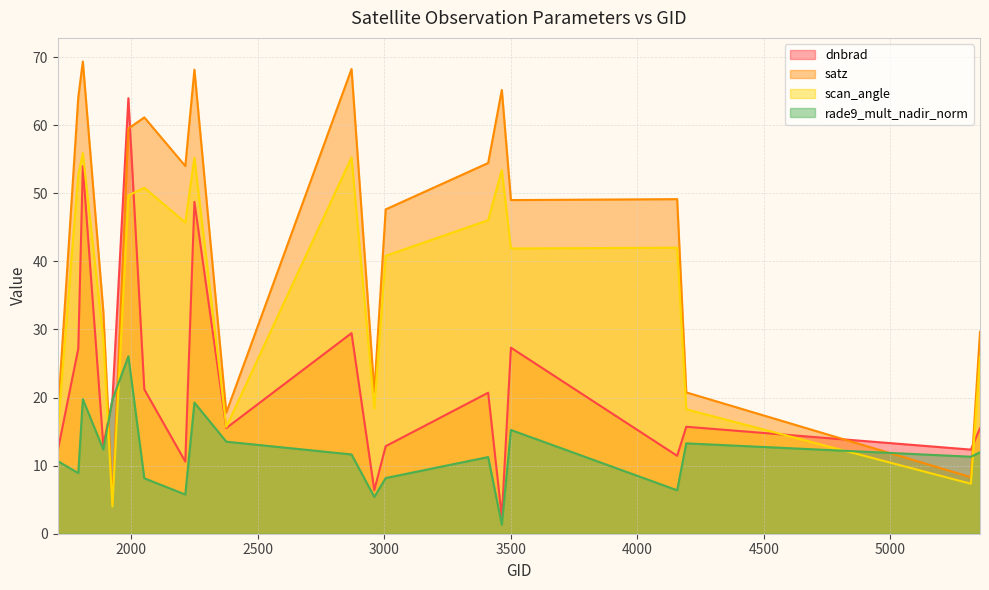

How many lines are shown in the chart?

4